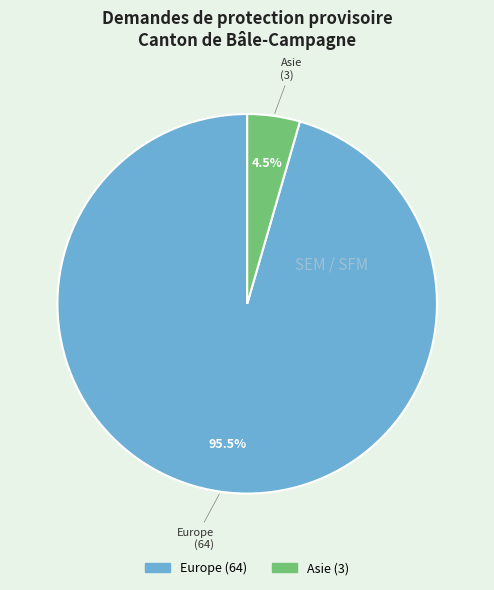

How many segments does this pie chart have?

2